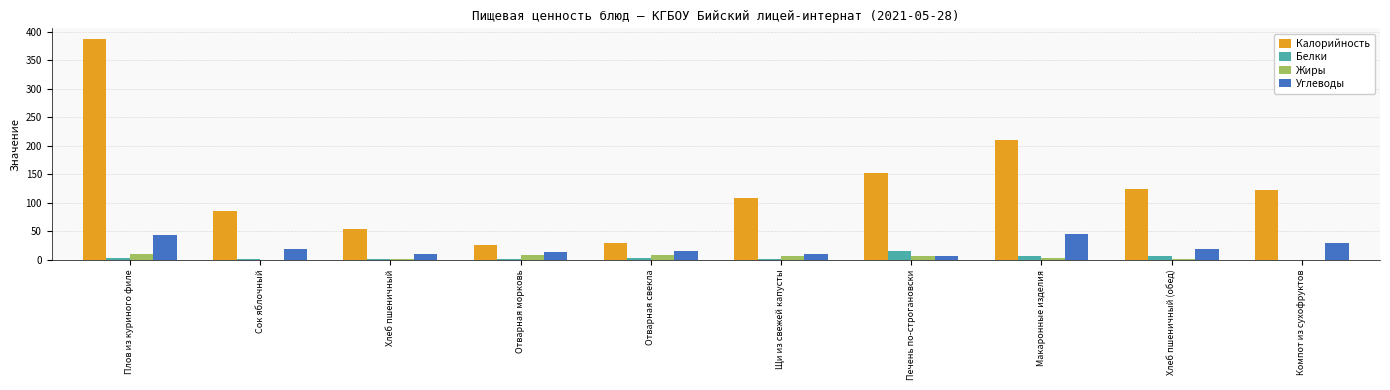

At which label does Жиры first exceed 6?

Плов из куриного филе